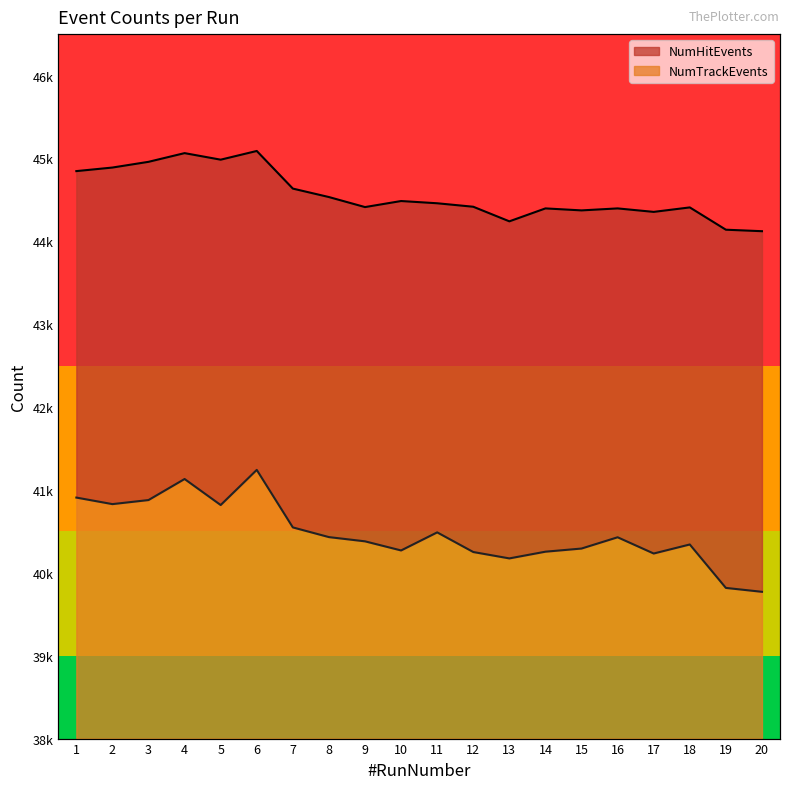

How many lines are shown in the chart?

2